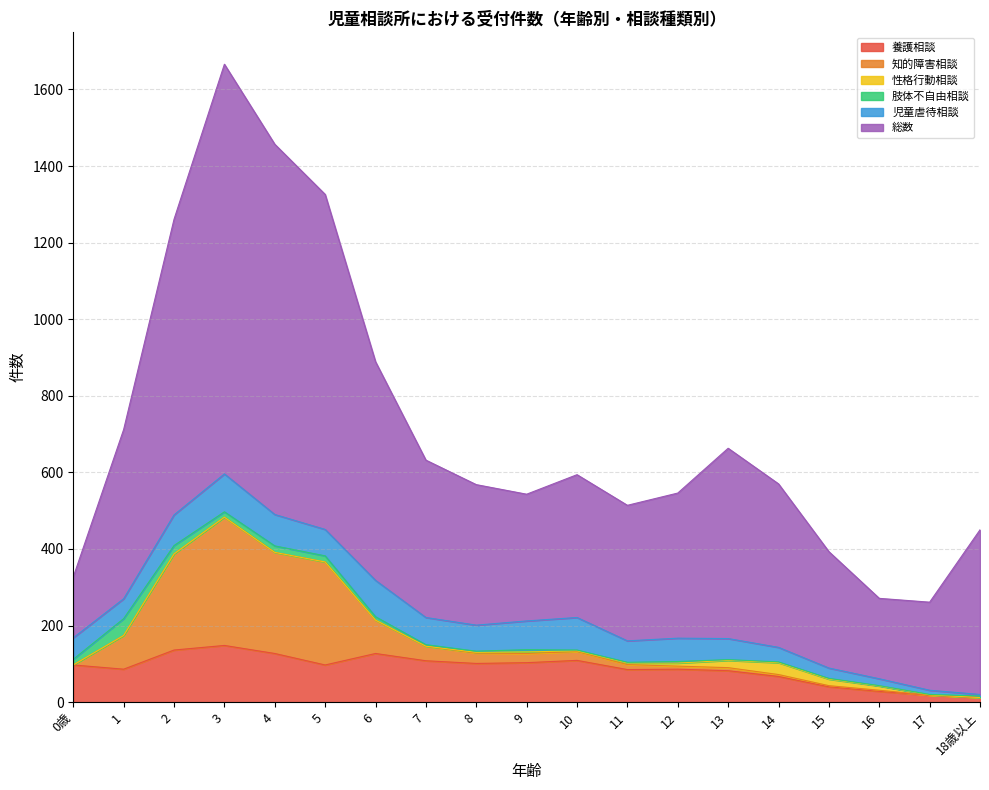

The value of 肢体不自由相談 at 5 is 16. True or false?

True